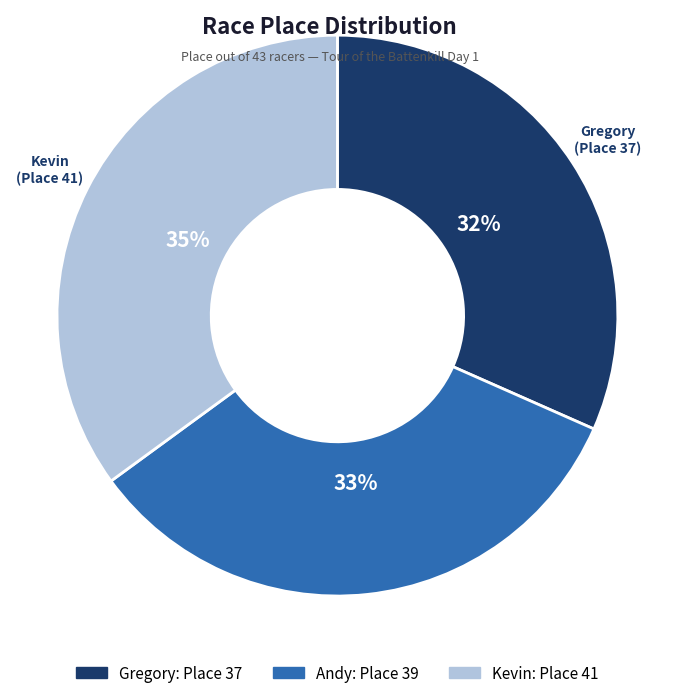

Which has a higher value, Gregory or Kevin?

Kevin